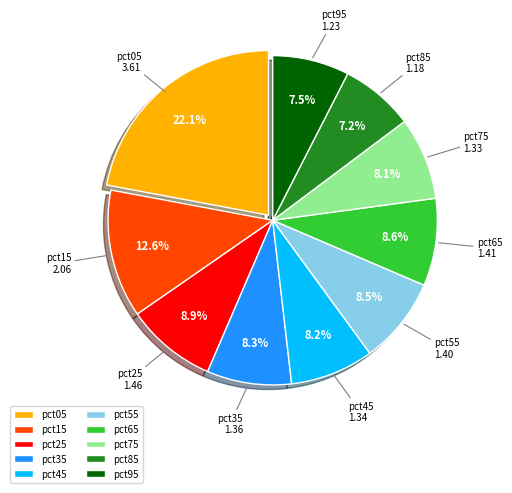

To the nearest percent, what percentage of the pie is pct35?

8%